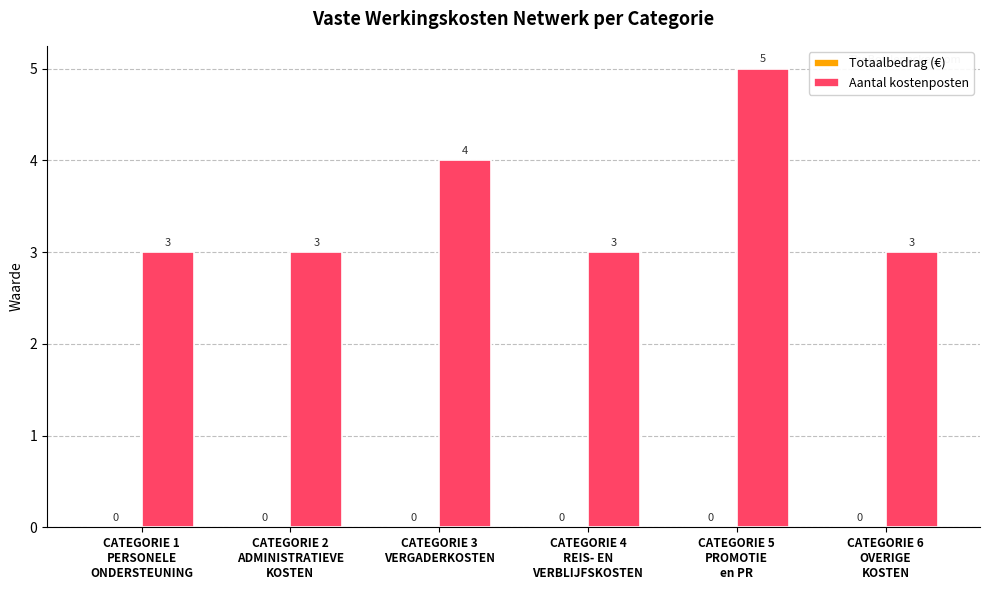

Which label corresponds to the largest value in the chart?

CATEGORIE 5
PROMOTIE
en PR